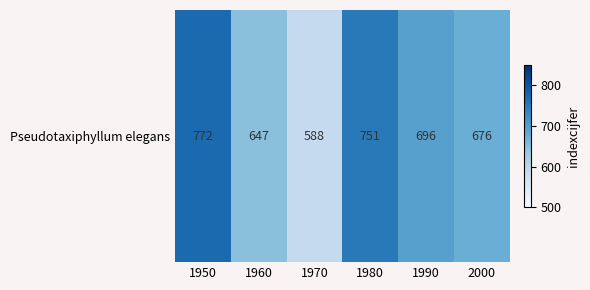

Rank the categories by value from highest to lowest.

1950, 1980, 1990, 2000, 1960, 1970